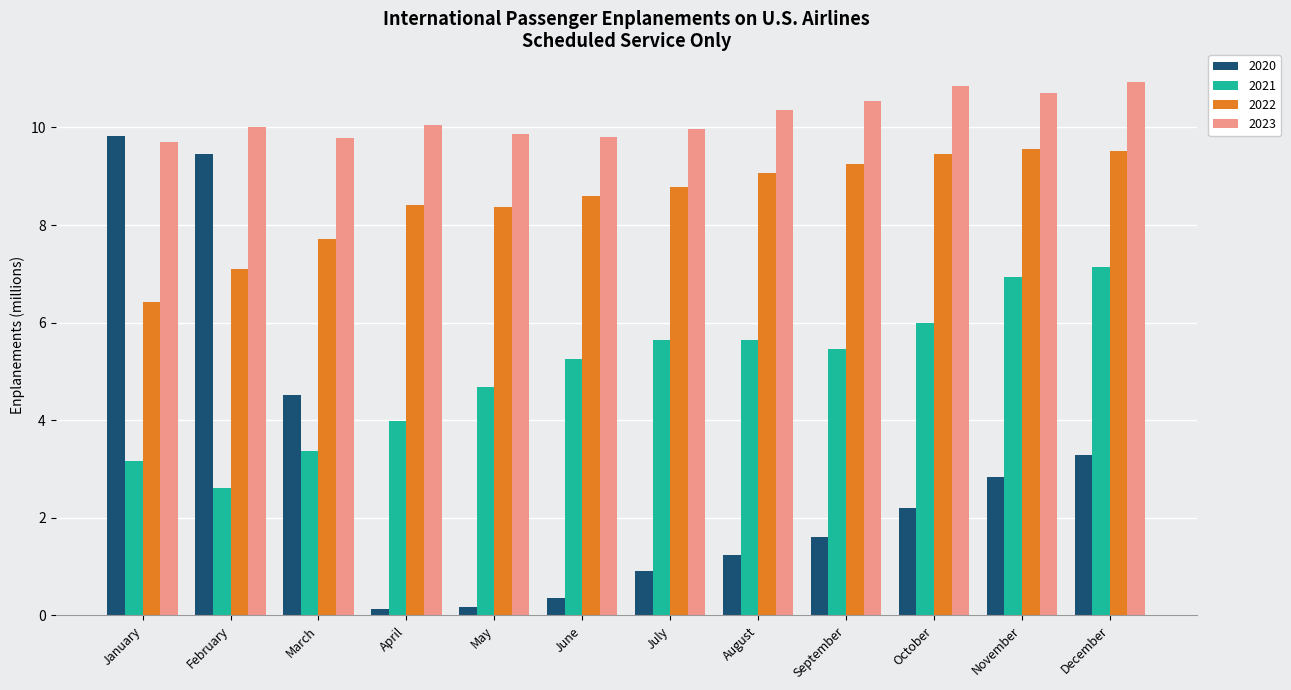

What is the sum of the 2023 values at December and January?

20.6